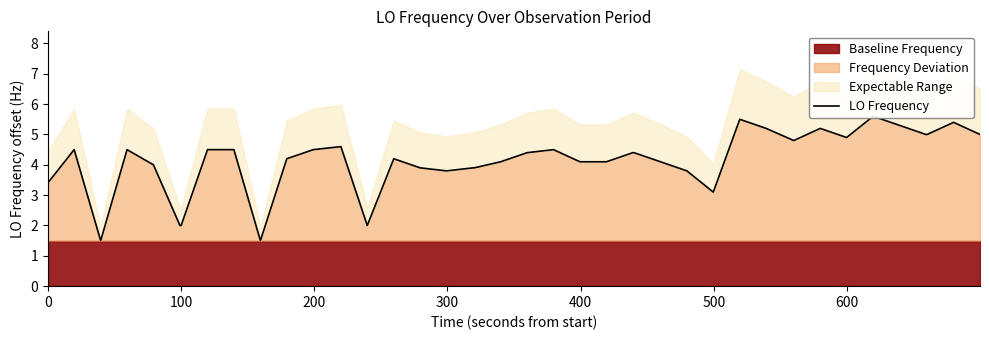

What is the sum of all values?

165.3